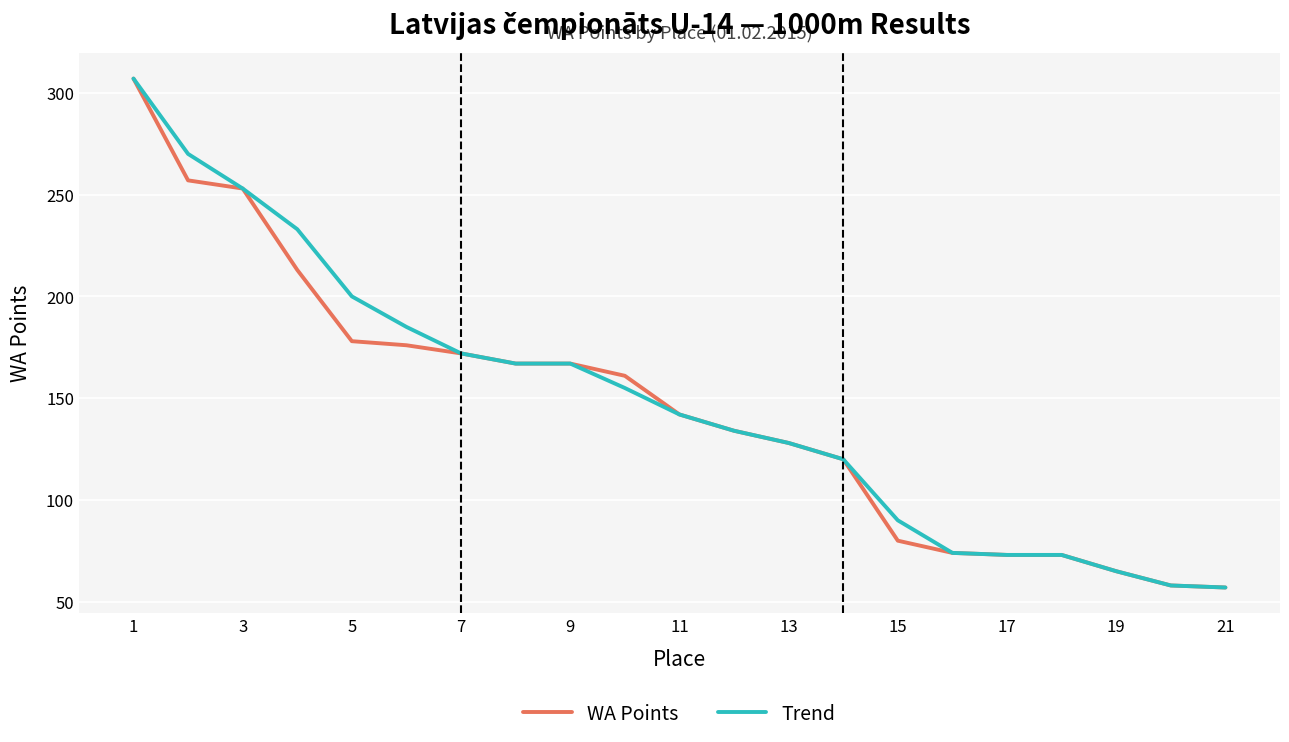

How many lines are shown in the chart?

2